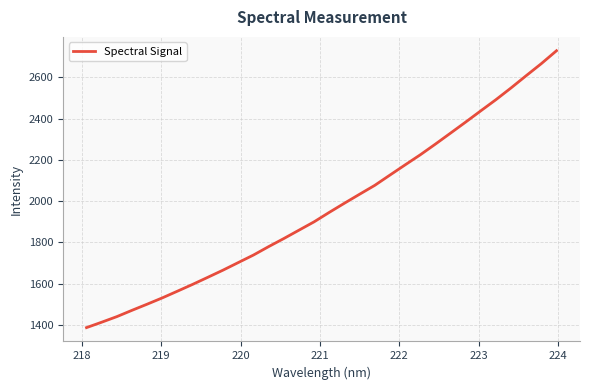

What is the smallest value displayed?

1386.7